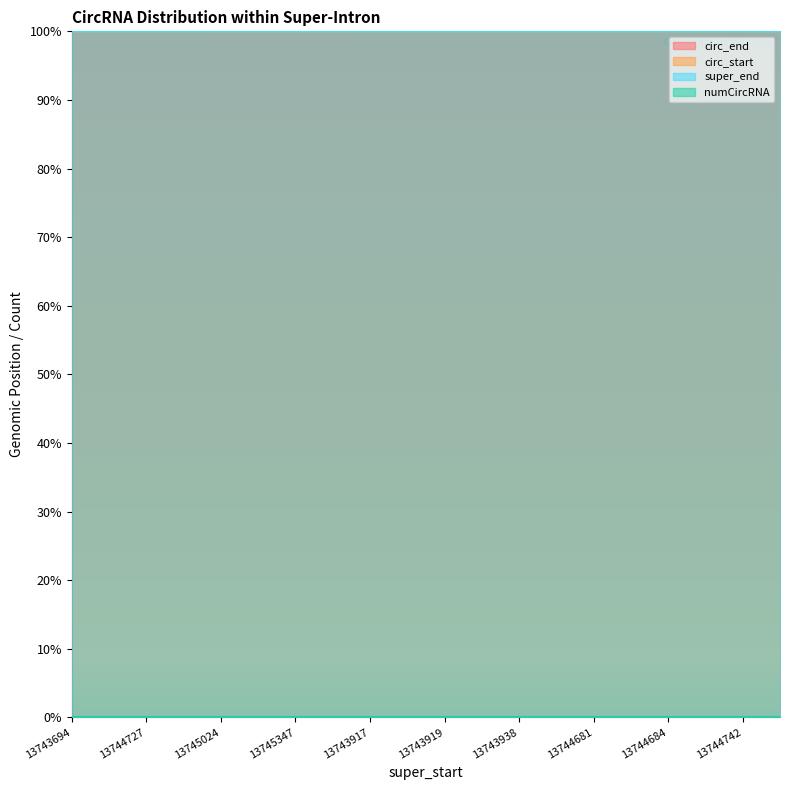

True or false: circ_end and circ_start cross at least once.

False